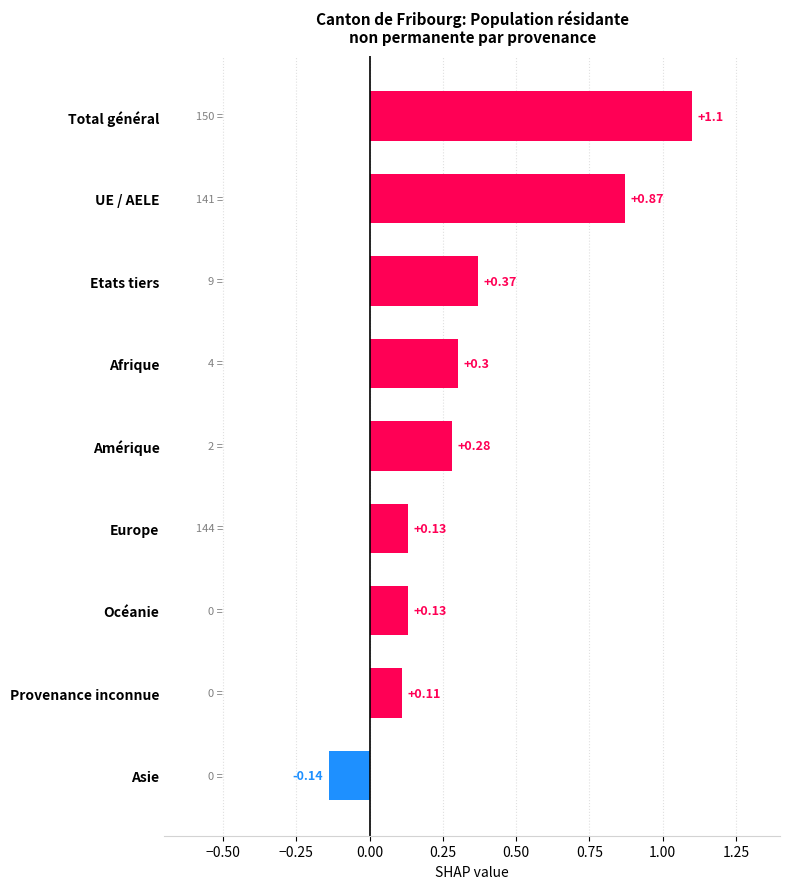

What is the difference between the maximum and minimum values?

1.2